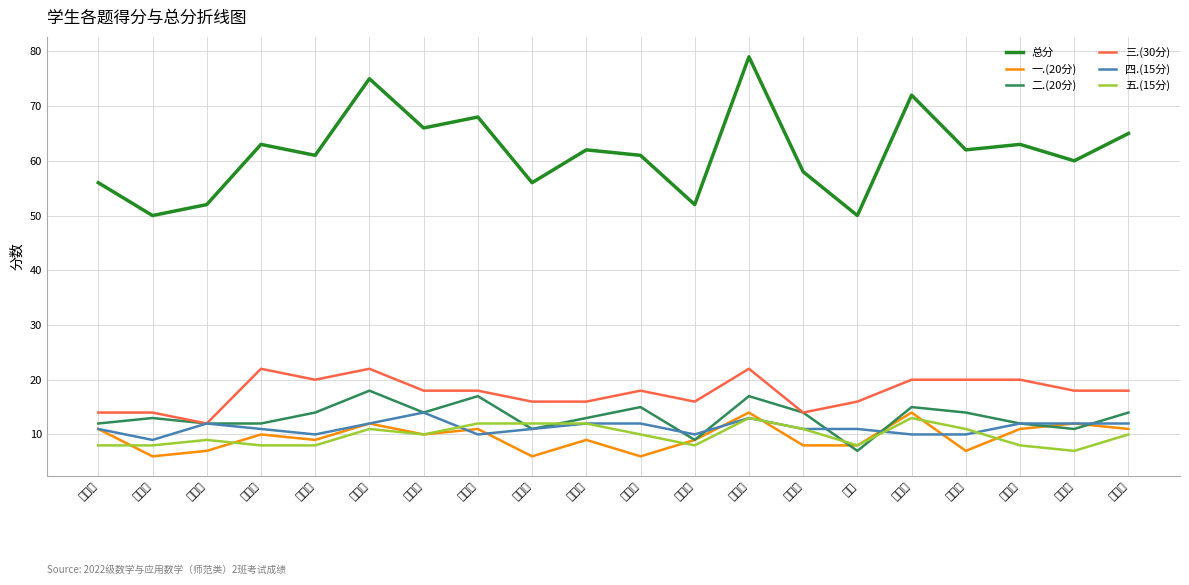

Which series has the largest total across all categories?

总分